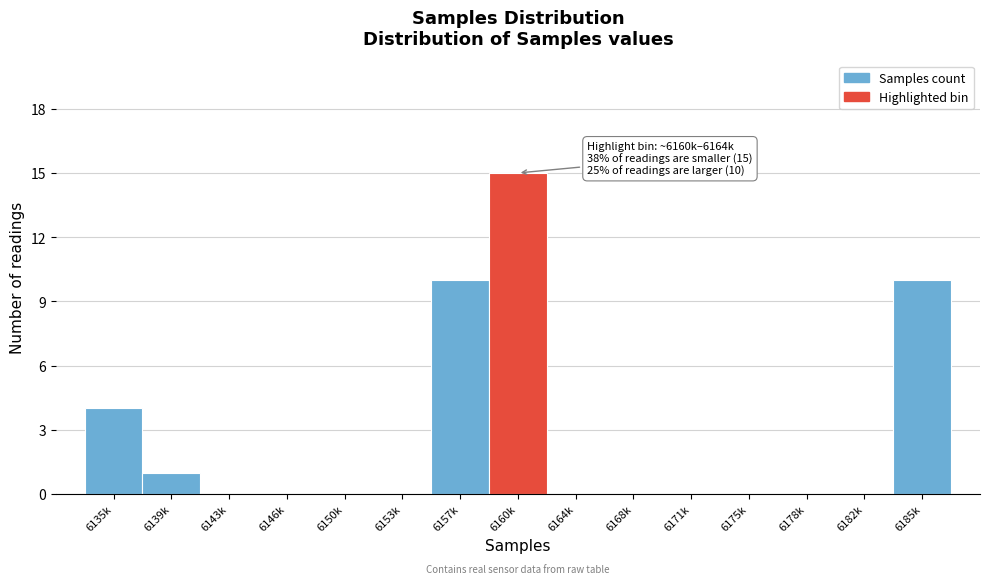

Reading left to right, list all the values displayed in this chart.

6135k=4	6139k=1	6143k=0	6146k=0	6150k=0	6153k=0	6157k=10	6160k=15	6164k=0	6168k=0	6171k=0	6175k=0	6178k=0	6182k=0	6185k=10